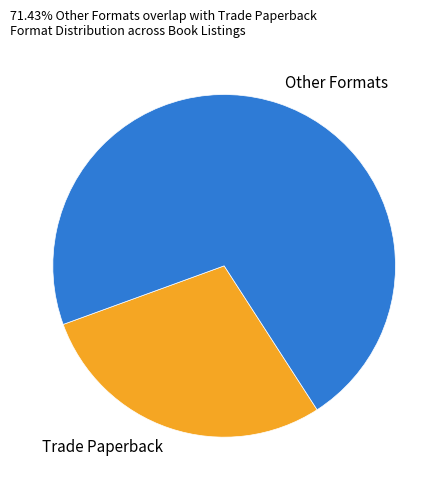

Is the sum of Trade Paperback and Other Formats greater than half?

Yes